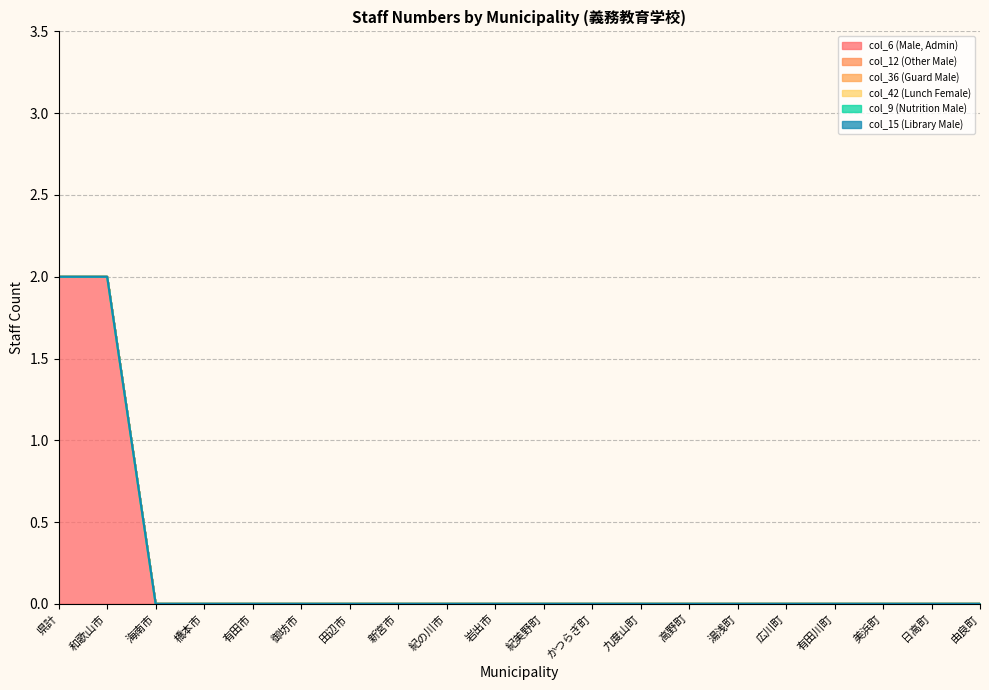

Reading right to left, what are all the values shown in this chart?

col_6 (Male, Admin): 0	0	0	0	0	0	0	0	0	0	0	0	0	0	0	0	0	0	2	2
col_12 (Other Male): 0	0	0	0	0	0	0	0	0	0	0	0	0	0	0	0	0	0	0	0
col_36 (Guard Male): 0	0	0	0	0	0	0	0	0	0	0	0	0	0	0	0	0	0	0	0
col_42 (Lunch Female): 0	0	0	0	0	0	0	0	0	0	0	0	0	0	0	0	0	0	0	0
col_9 (Nutrition Male): 0	0	0	0	0	0	0	0	0	0	0	0	0	0	0	0	0	0	0	0
col_15 (Library Male): 0	0	0	0	0	0	0	0	0	0	0	0	0	0	0	0	0	0	0	0